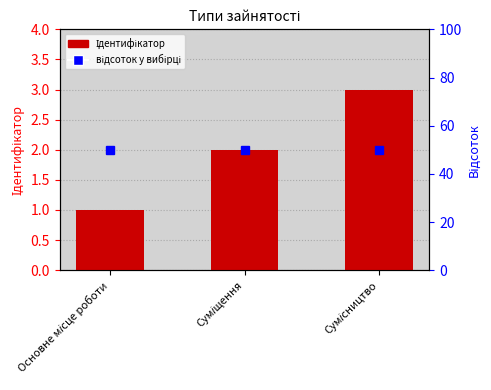

Which category has the lowest value across all series?

Основне місце роботи